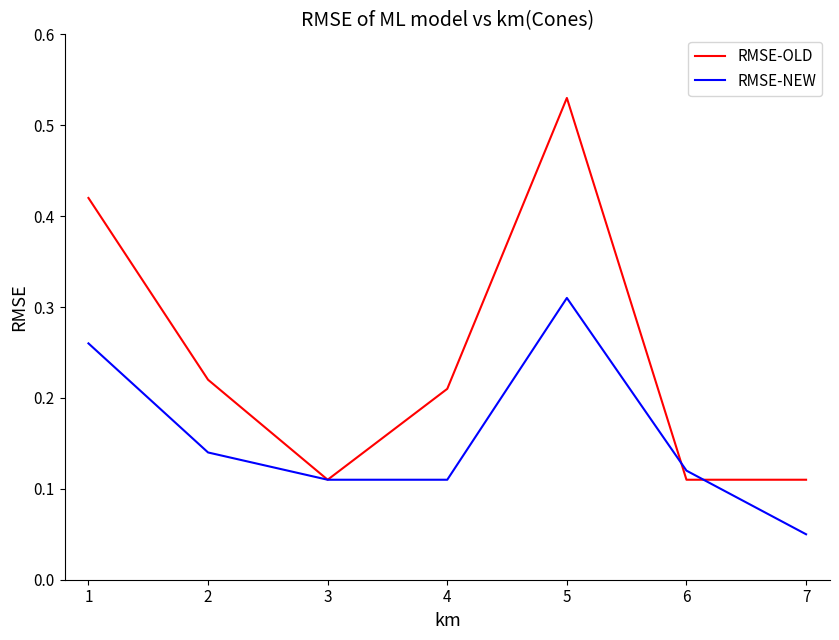

Between 5 and 7, which series saw the biggest shift?

RMSE-OLD